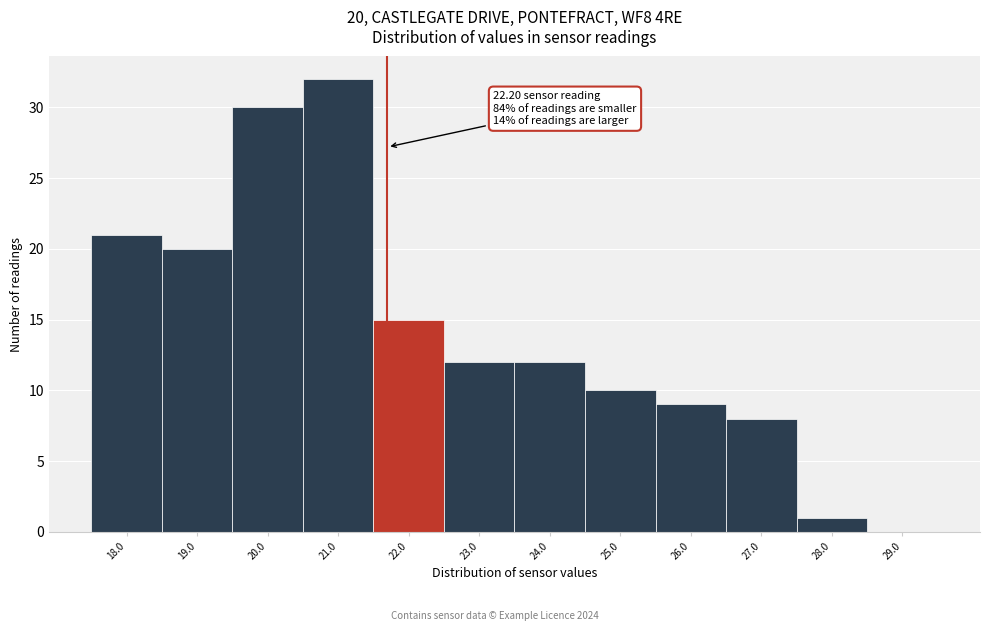

Reading right to left, transcribe all the data shown in this chart.

29.0=0	28.0=1	27.0=8	26.0=9	25.0=10	24.0=12	23.0=12	22.0=15	21.0=32	20.0=30	19.0=20	18.0=21